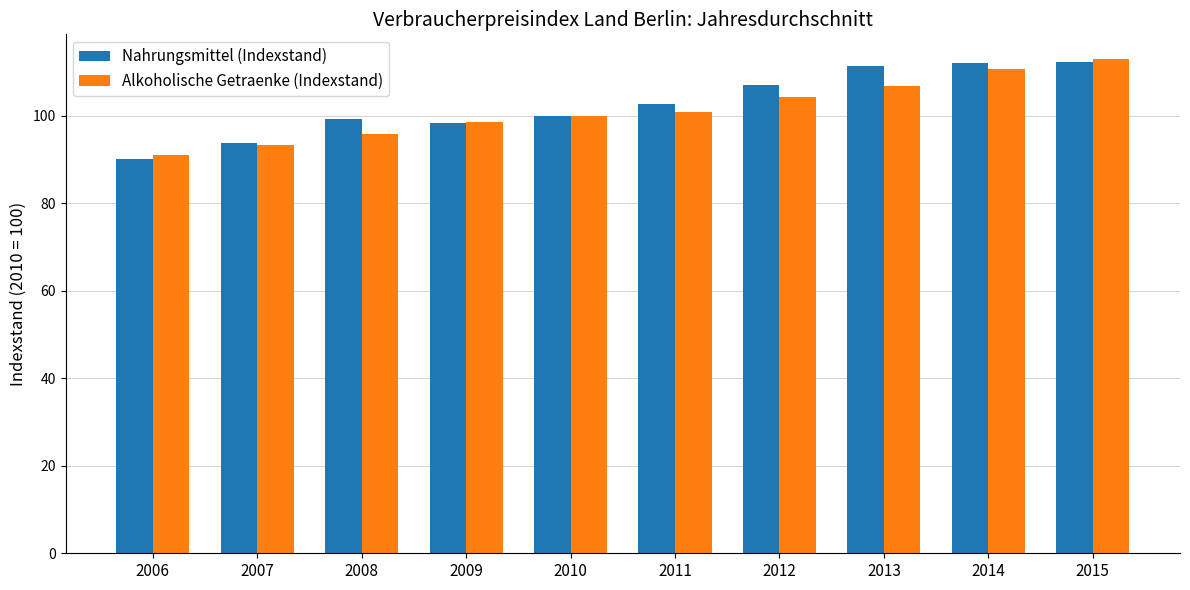

How many bars are there in total?

20